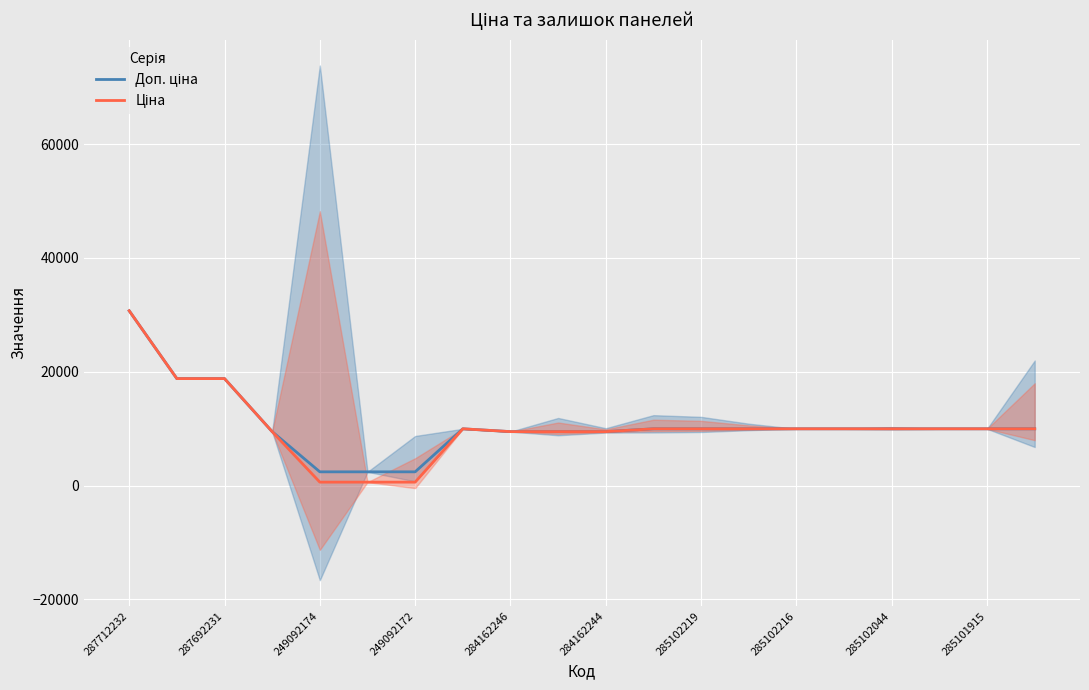

What is the value of the Ціна point at the 3rd from the left?

18796.8